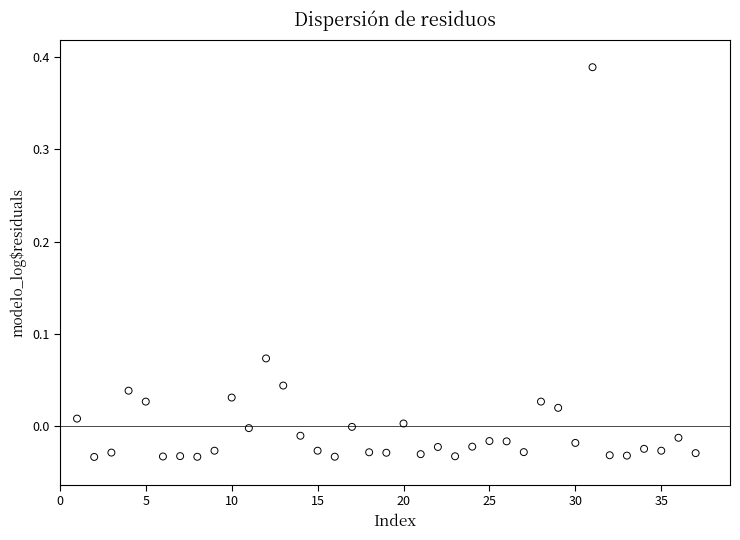

What is the range of X values (max minus min)?

36.0